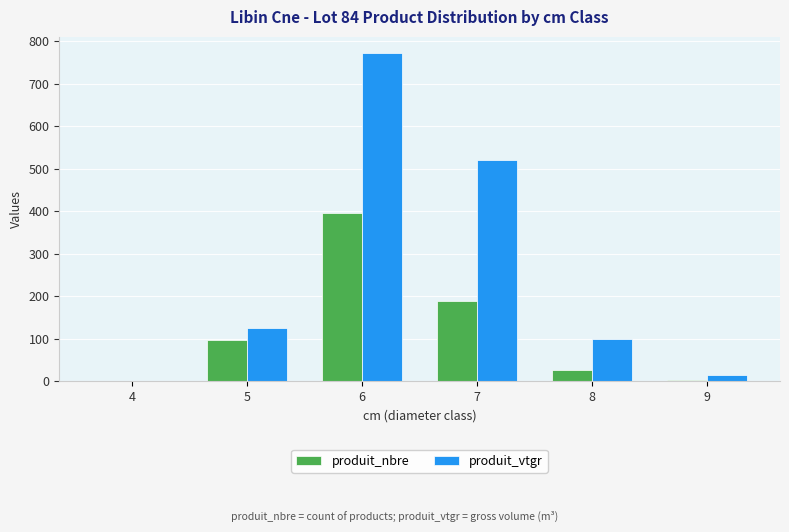

What is the greatest value displayed?

771.9